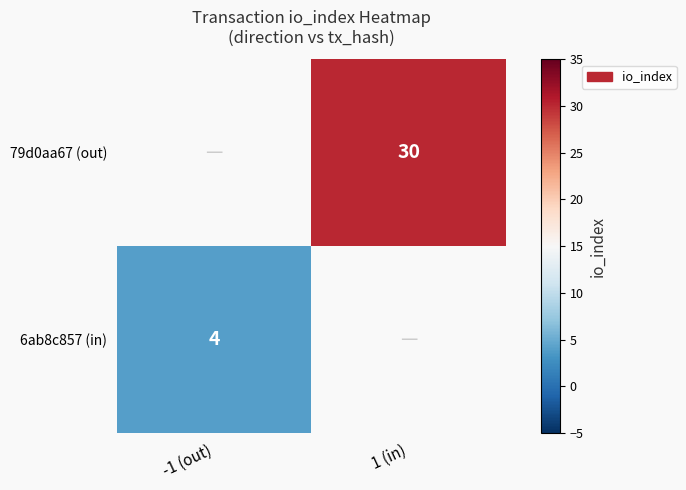

True or false: 6ab8c857 (in) has a value of 3 at -1 (out).

False